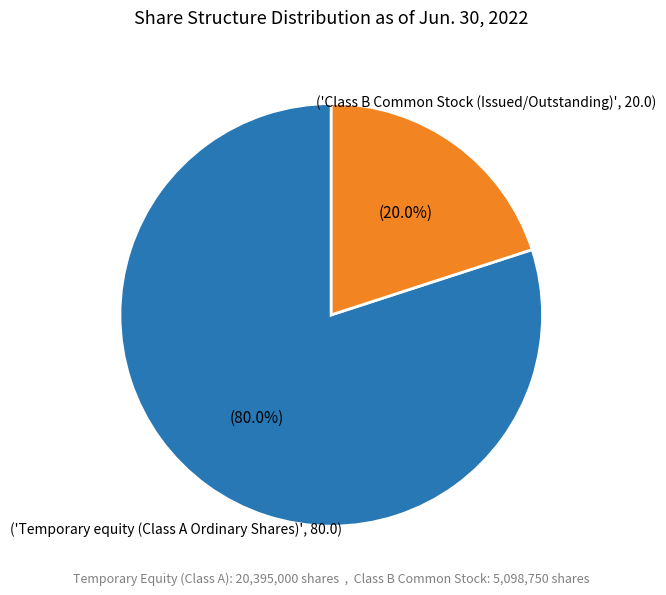

Between ('Class B Common Stock (Issued/Outstanding)', 20.0) and ('Temporary equity (Class A Ordinary Shares)', 80.0), which is larger?

('Temporary equity (Class A Ordinary Shares)', 80.0)